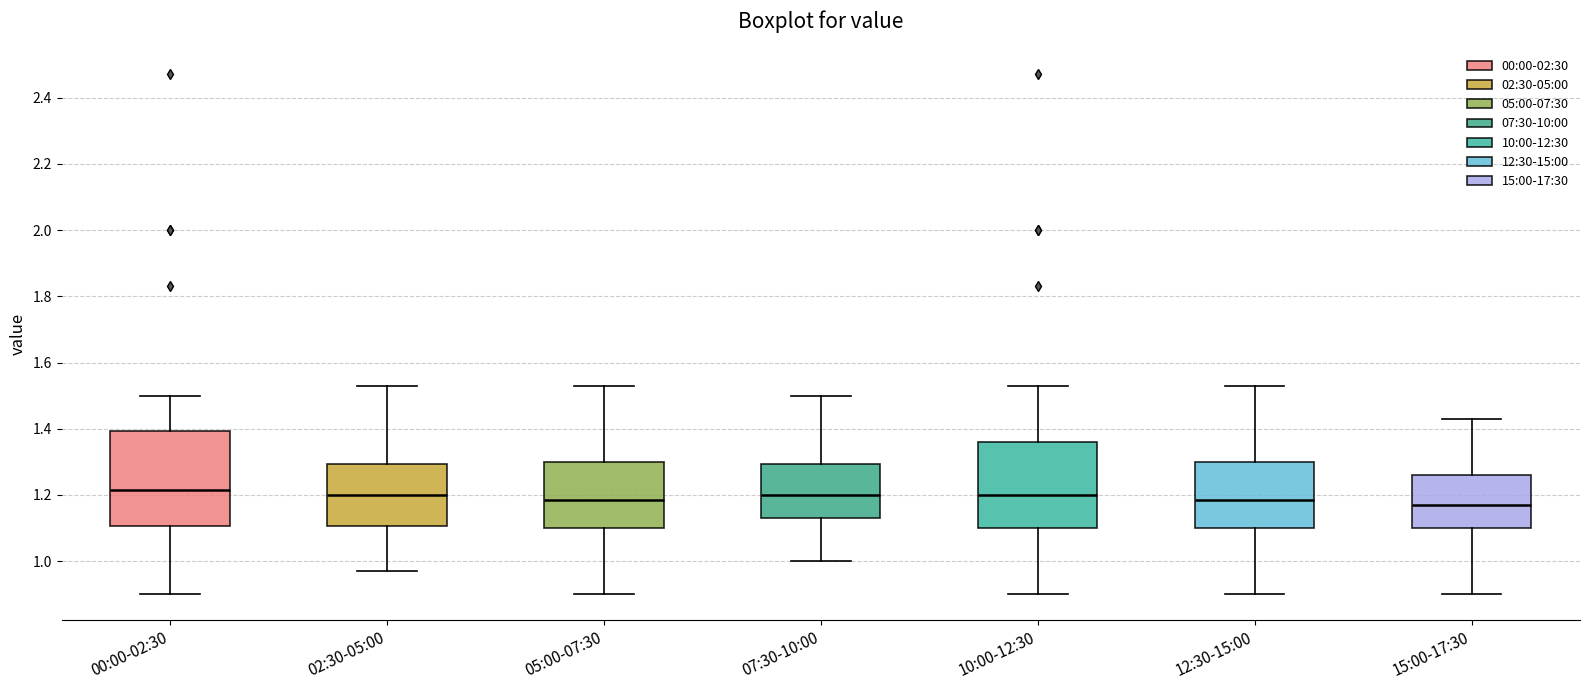

Which box is the tallest, from its lower edge to its upper edge?

00:00-02:30